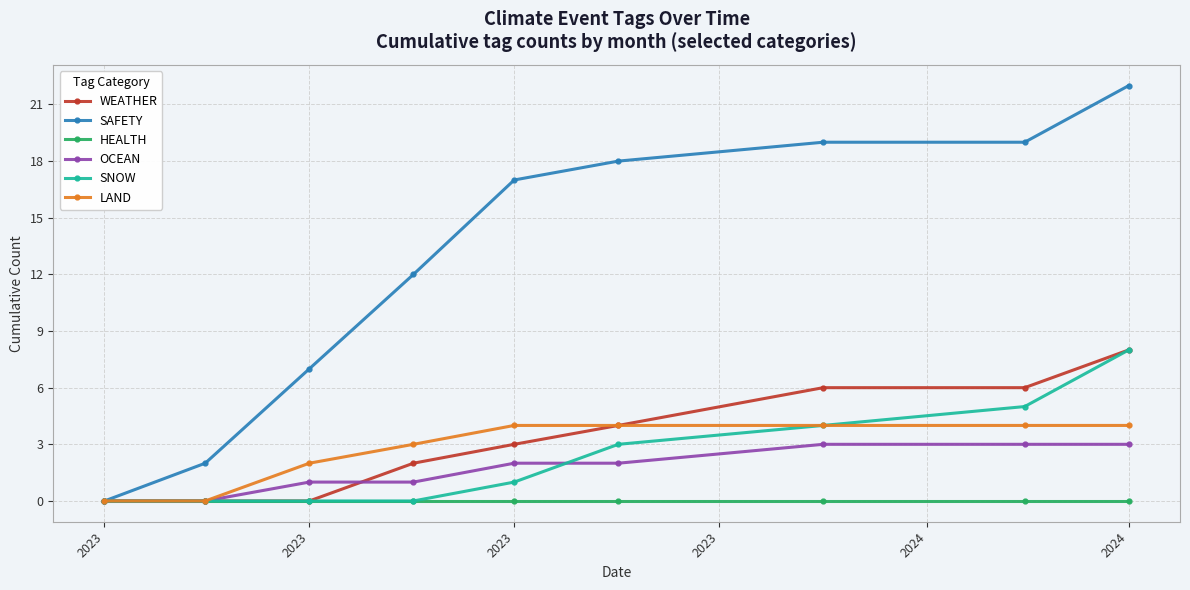

True or false: SNOW has more than 2 interior local peaks.

False